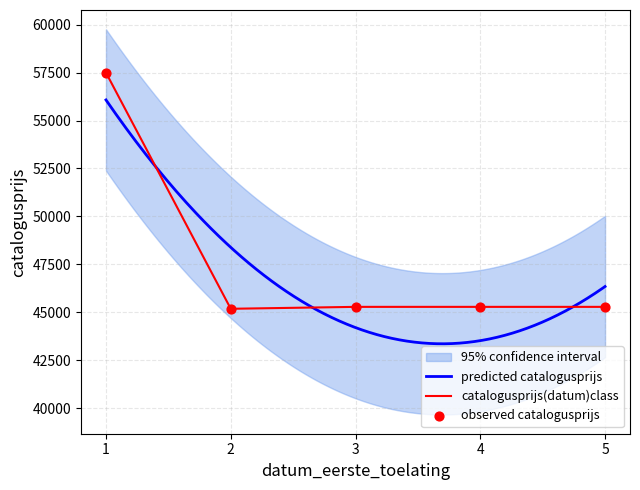

What is the lowest value of the catalogusprijs(datum)class series?

45185